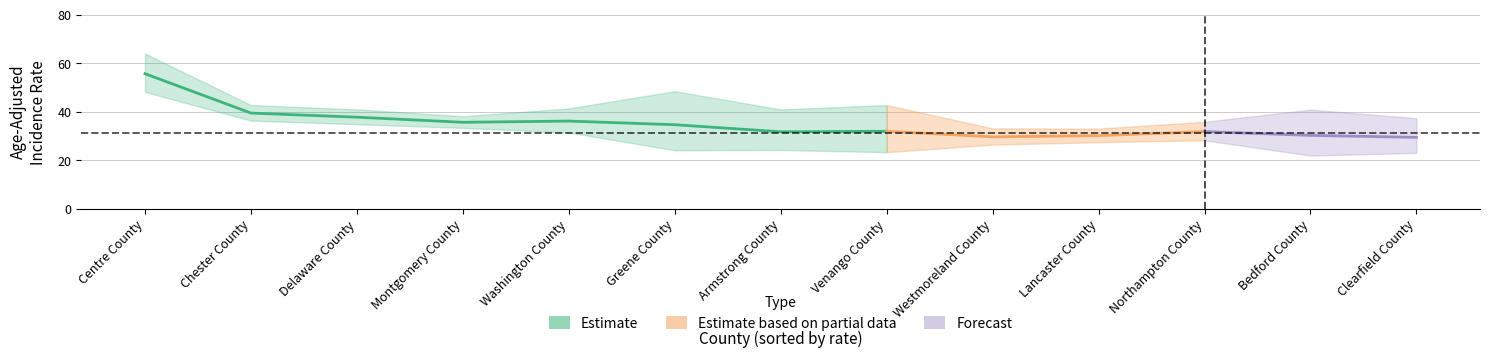

At which category does Lower CI reach its first local peak?

Armstrong County